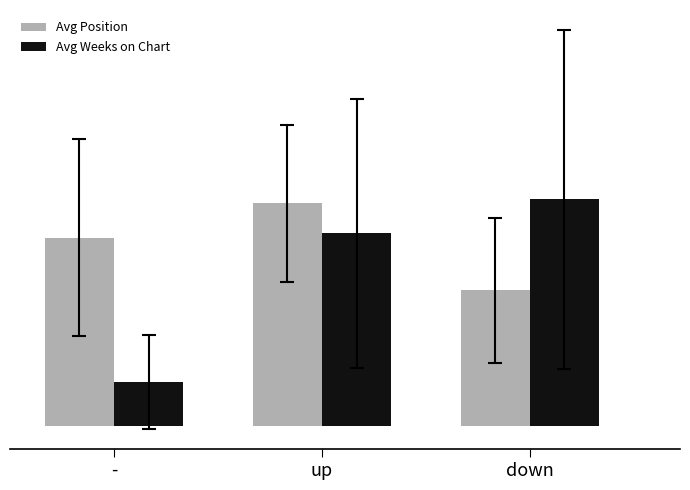

What is the value of the Avg Position bar at the 2nd from the left?

14.8